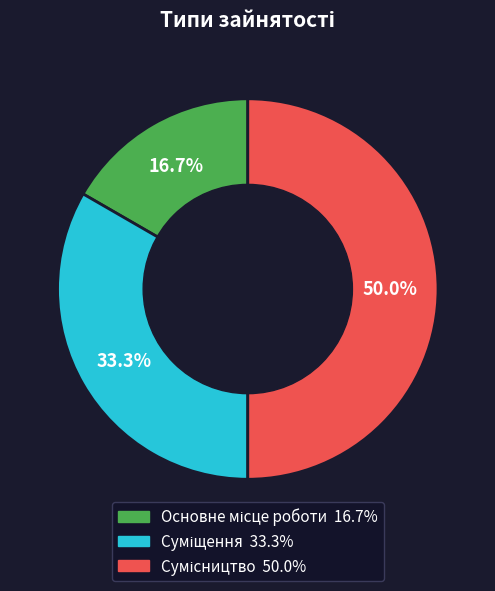

Which category has the biggest portion of the pie?

Сумісництво